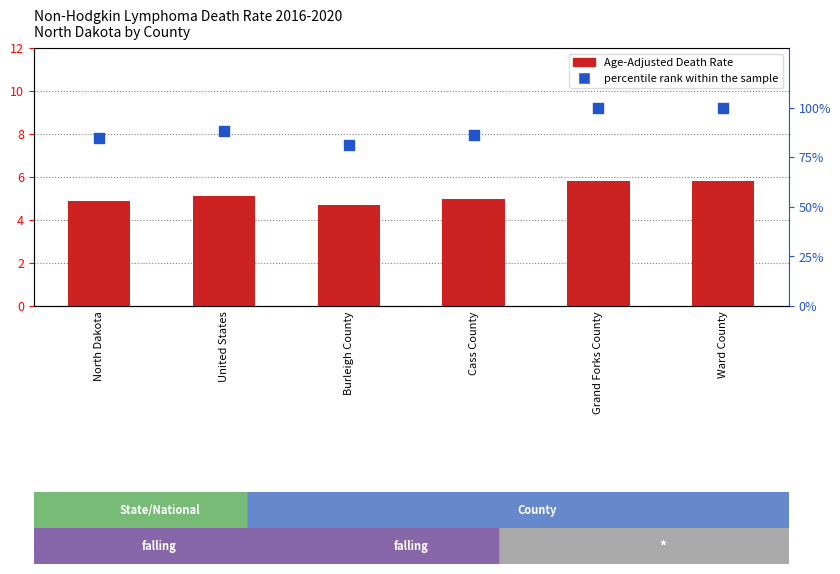

At how many categories does at least one series exceed 90?

2